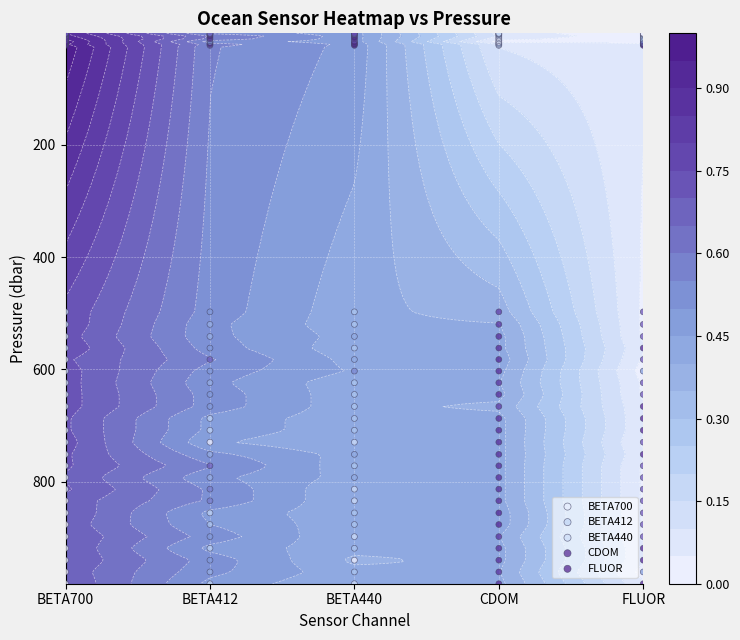

Is it true that FLUOR equals 915.8 at FLUOR?

False